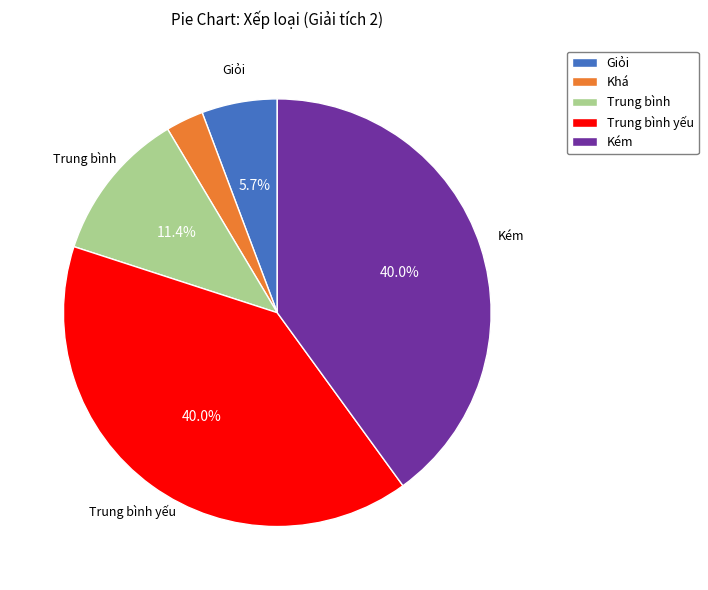

The Trung bình yếu slice represents 40% of the pie. True or false?

True